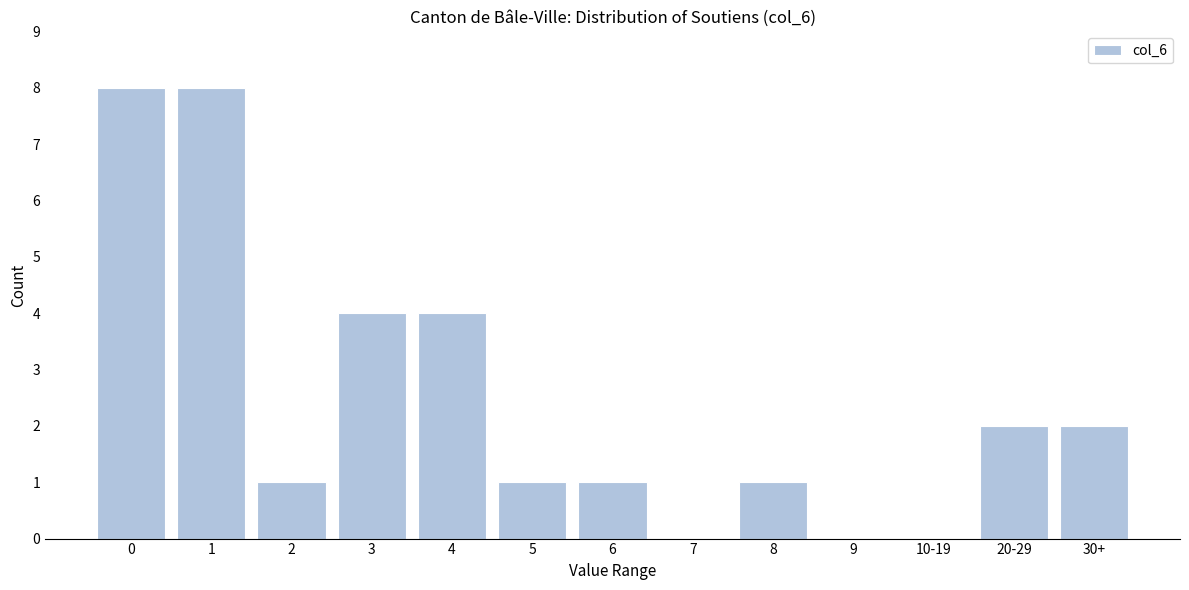

Reading left to right, transcribe all the data shown in this chart.

0=8	1=8	2=1	3=4	4=4	5=1	6=1	7=0	8=1	9=0	10-19=0	20-29=2	30+=2